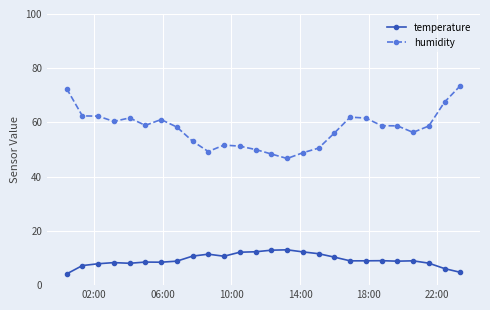

Is this an area chart (filled region under the line)?

No